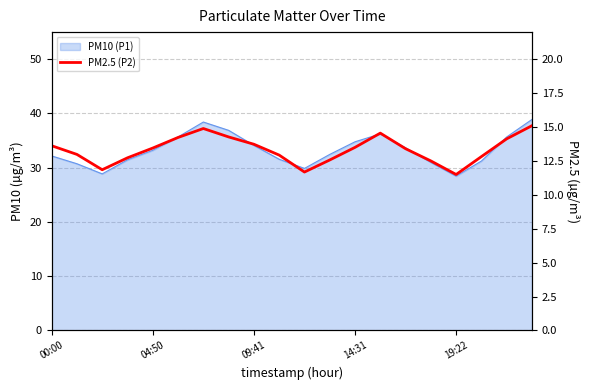

Is it true that the value at 10 is 3.9?

False